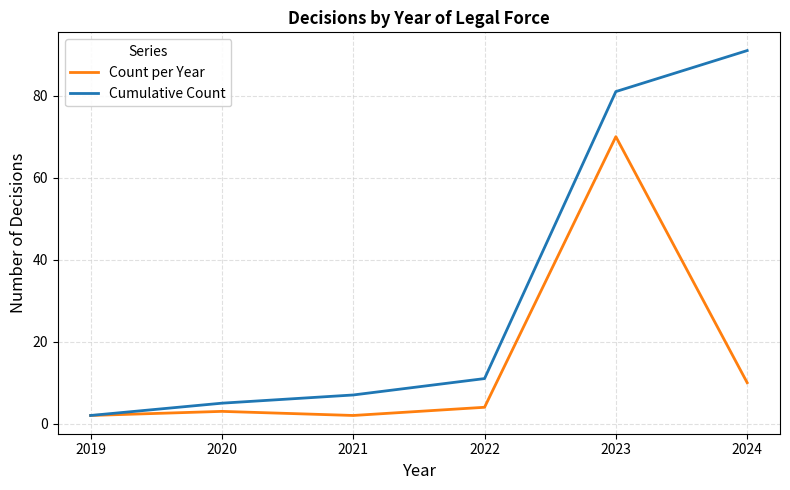

Where is Count per Year nearest to the value 36?

2024